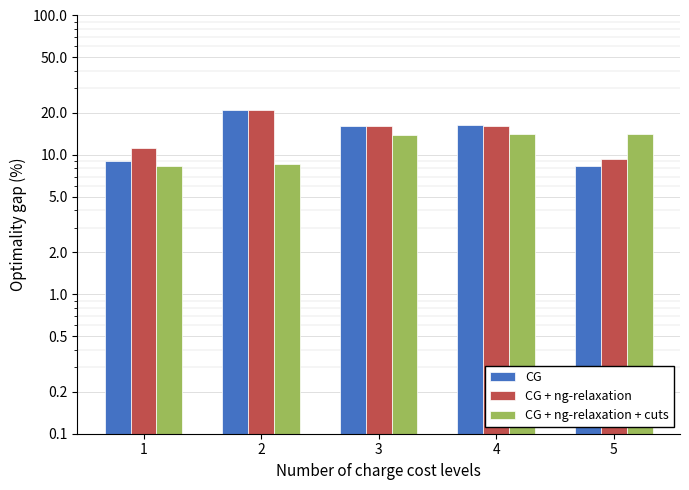

Does the chart contain any negative values?

No